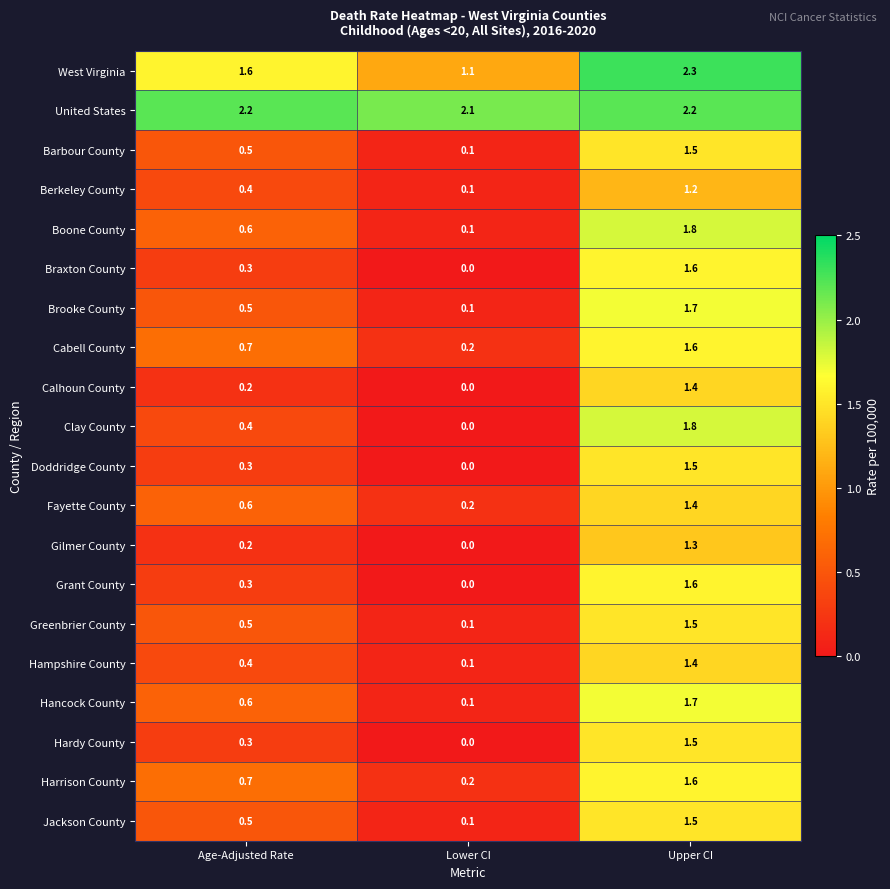

Which series has the largest total across all categories?

United States